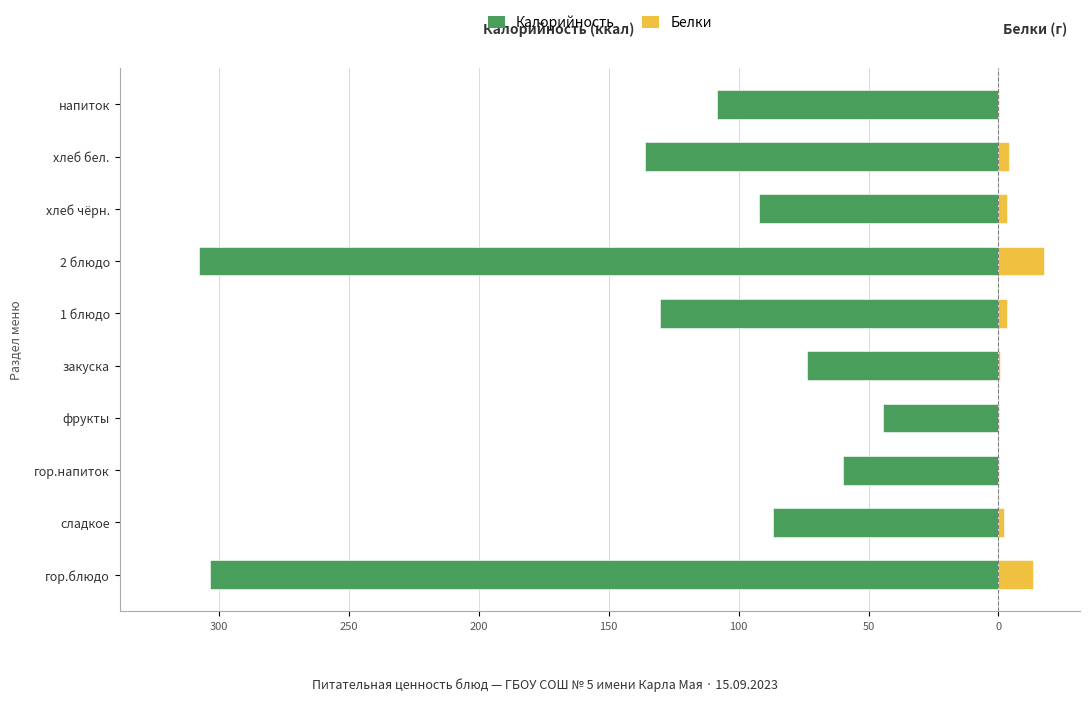

What is the lowest value of the Белки series?

0.2